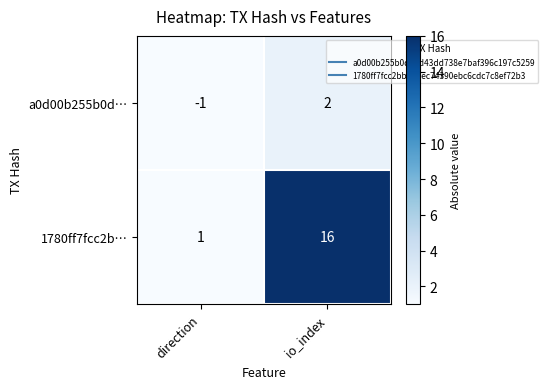

Which series has the largest range (max minus min)?

1780ff7fcc2b…